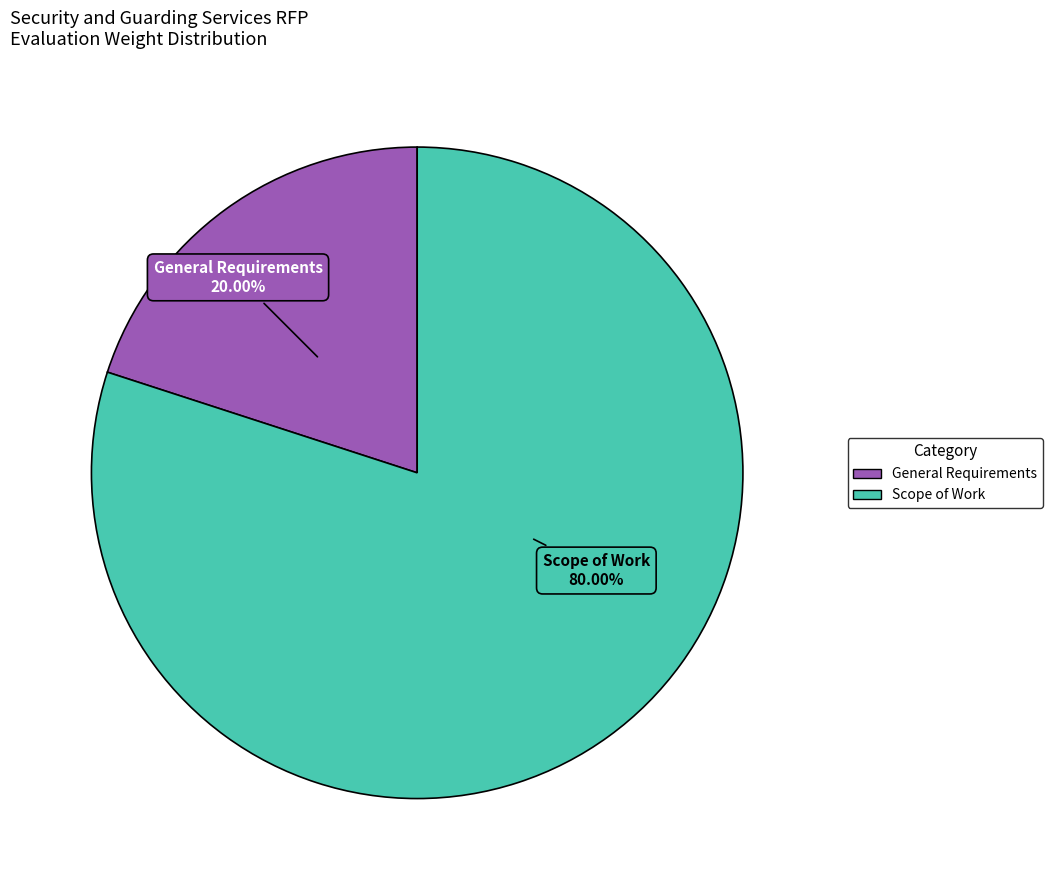

Rank the categories by value from lowest to highest.

General Requirements, Scope of Work